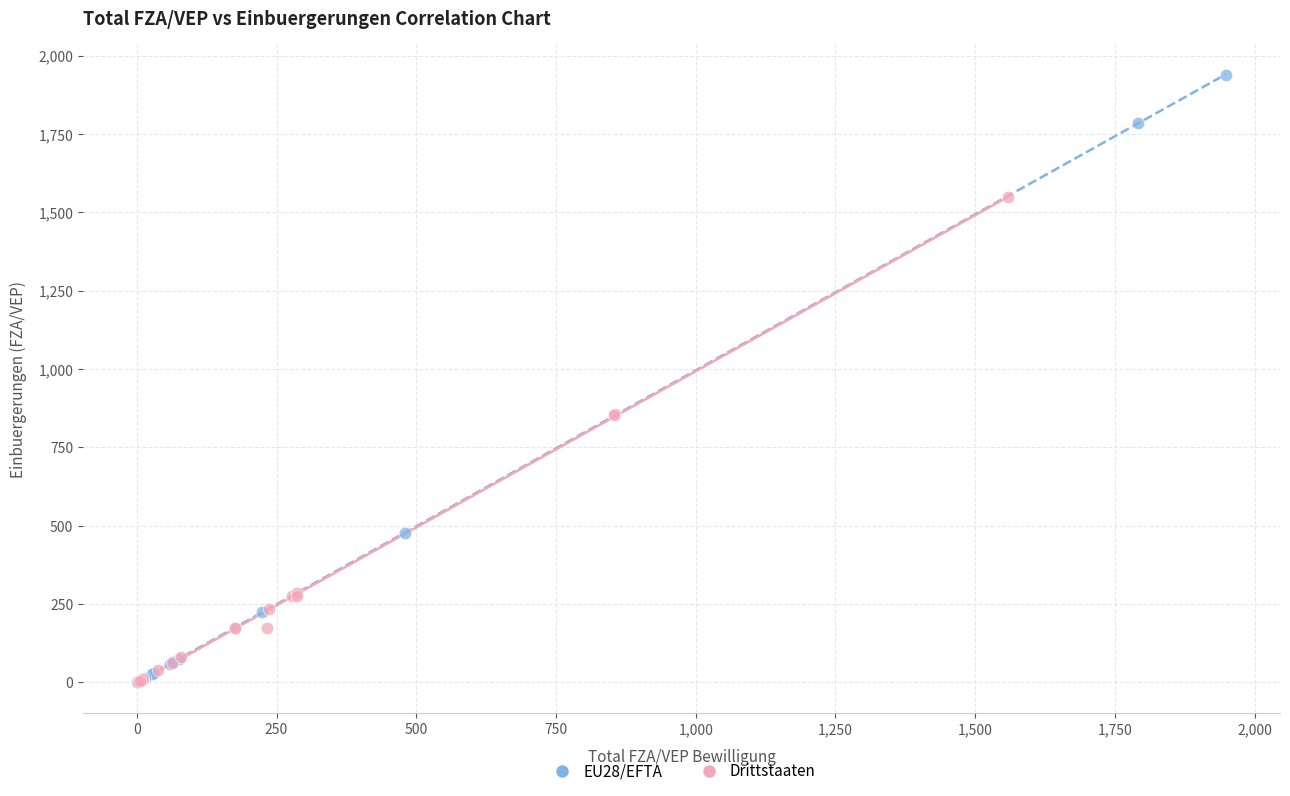

Which series has the widest spread of Y values?

EU28/EFTA